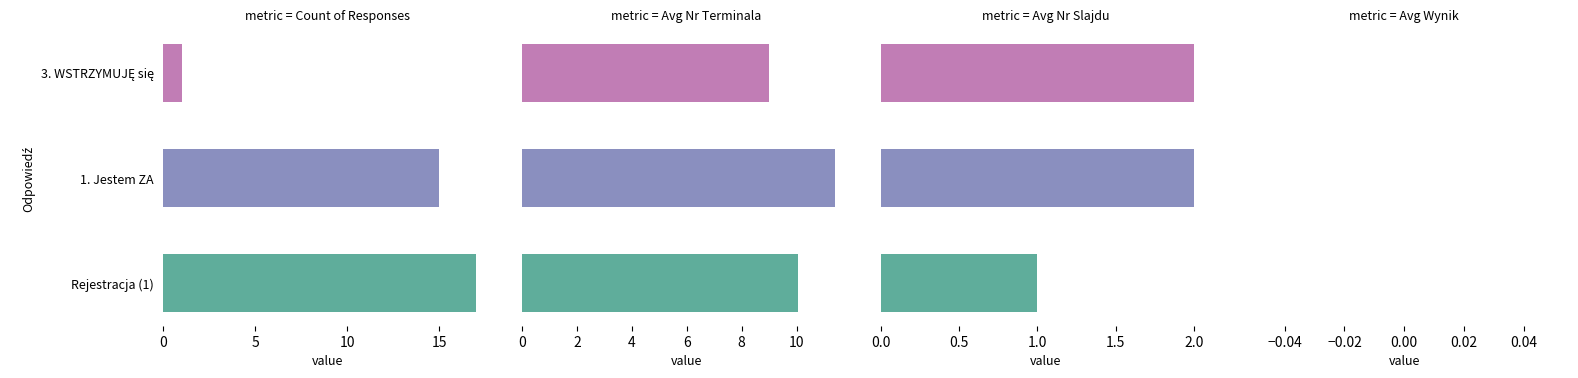

True or false: Rejestracja (Odpowiedź=1) has a value of 0 at 3. WSTRZYMUJĘ się.

True